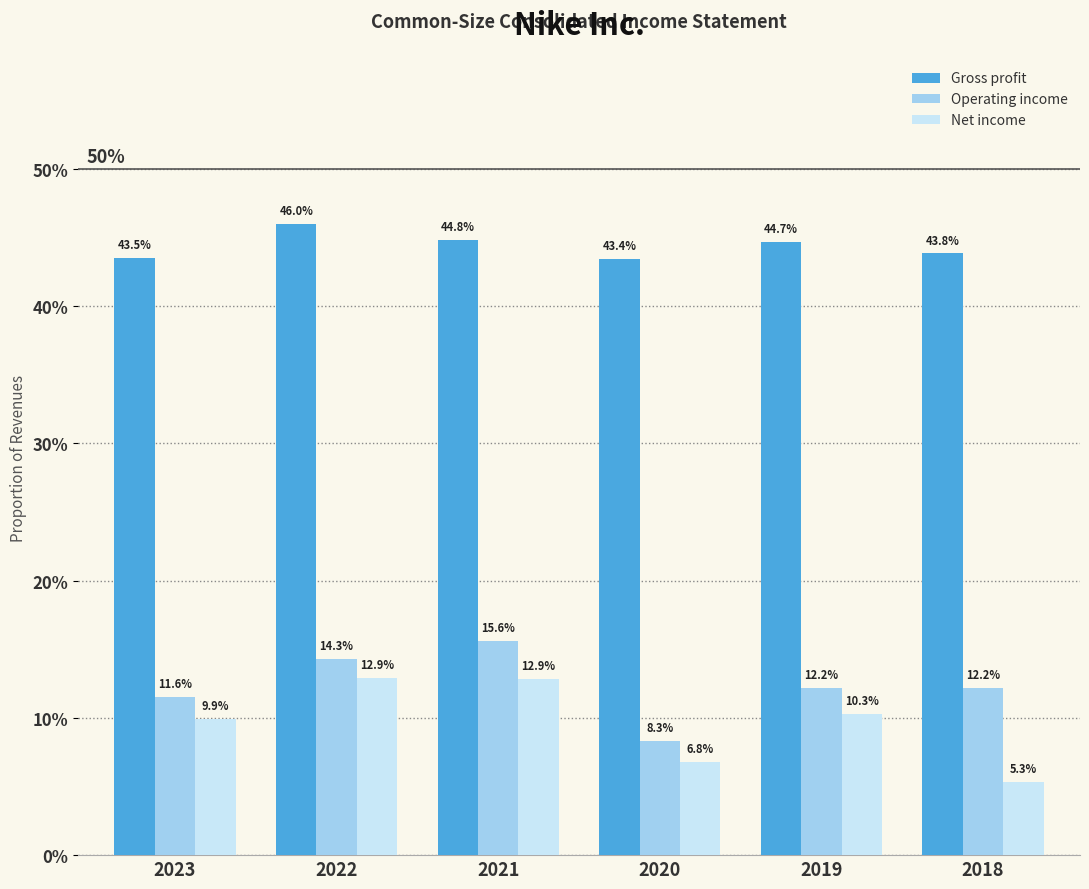

Between 2018 and 2021, which is larger?

2021